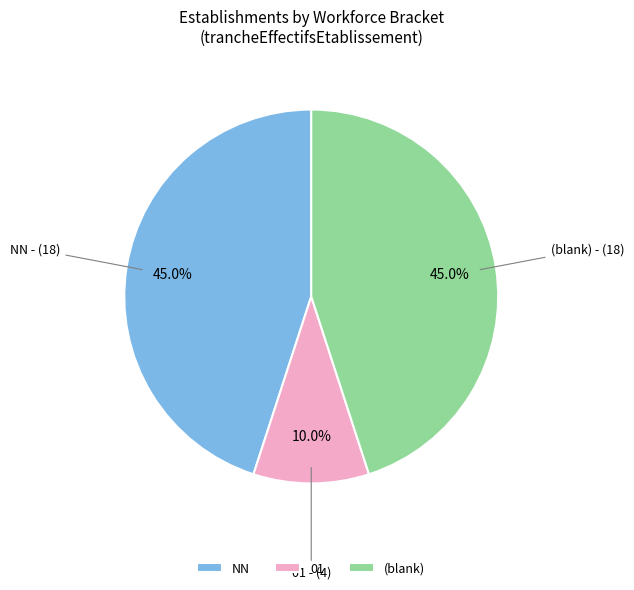

True or false: NN accounts for 45% of the total.

True